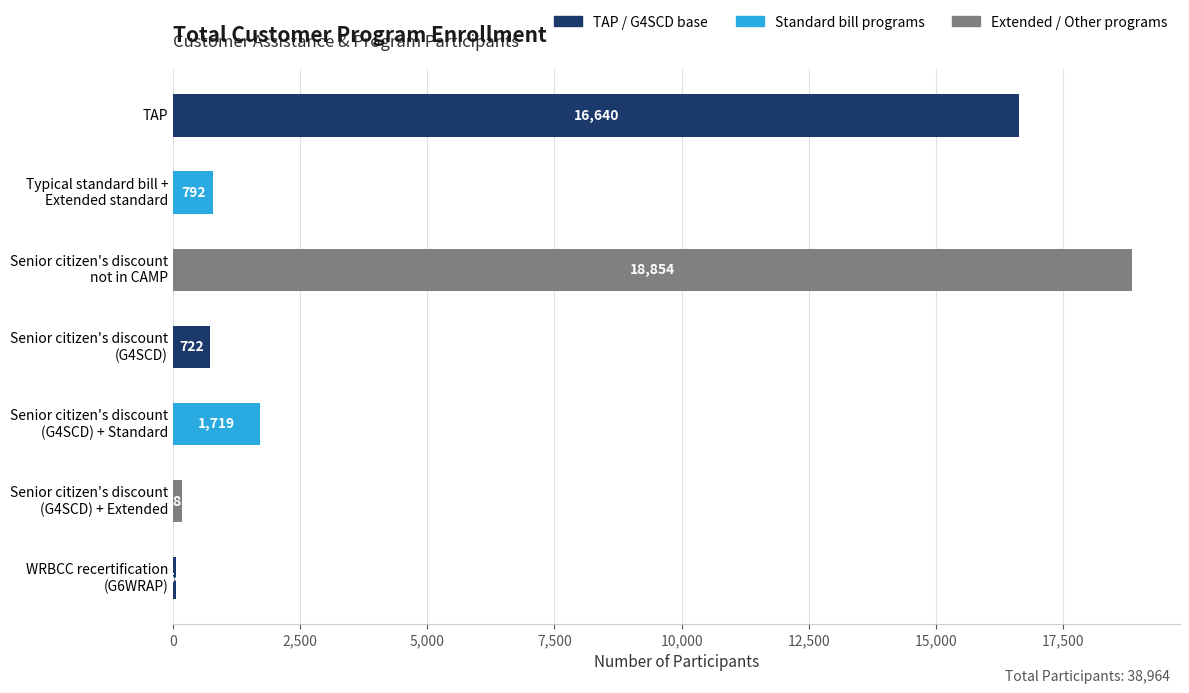

Is it true that the value at TAP is 4650?

False